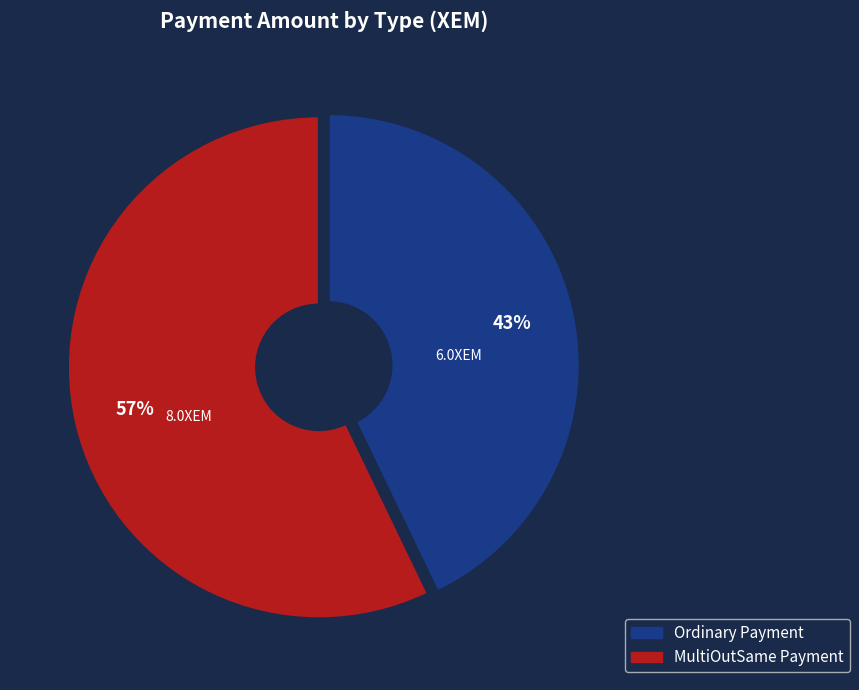

Which slice is the largest?

MultiOutSame Payment